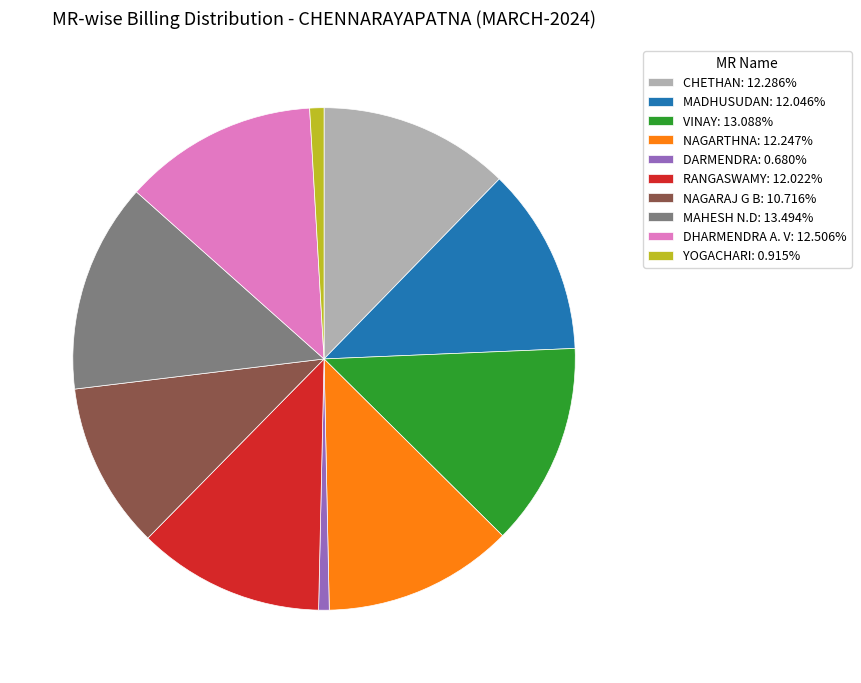

What is the ratio of the value at MAHESH N.D: 13.494% to the value at NAGARAJ G B: 10.716%?

1.3